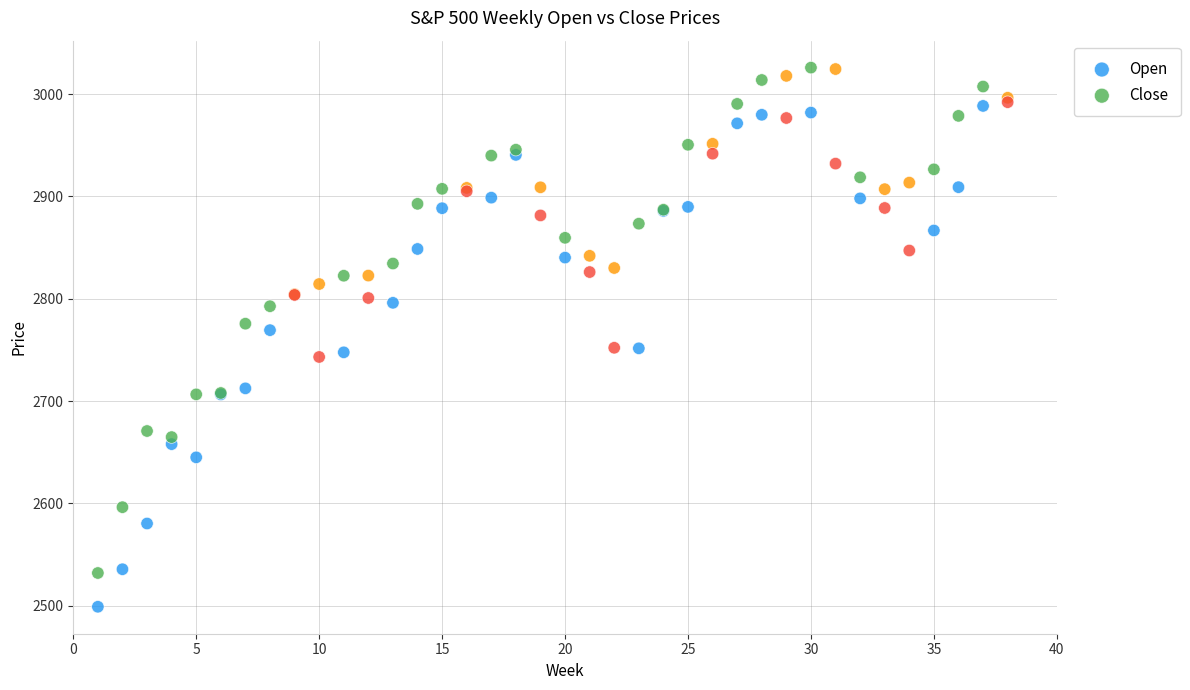

What is the X range (max minus min) for the scatter plot?

37.0